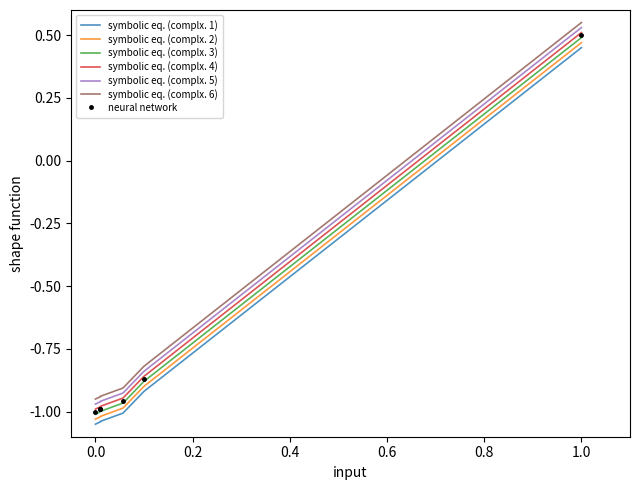

Reading left to right, what are all the values shown in this chart?

-1.1	-1.0	-1.0	-1.0	-1.0	-0.9	0.5